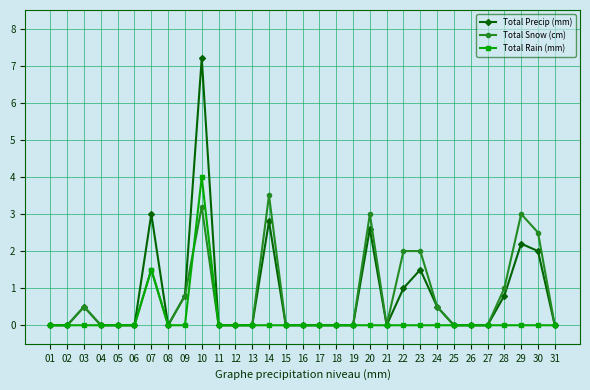

List the series in order of their peak value, lowest first.

Total Snow (cm), Total Rain (mm), Total Precip (mm)